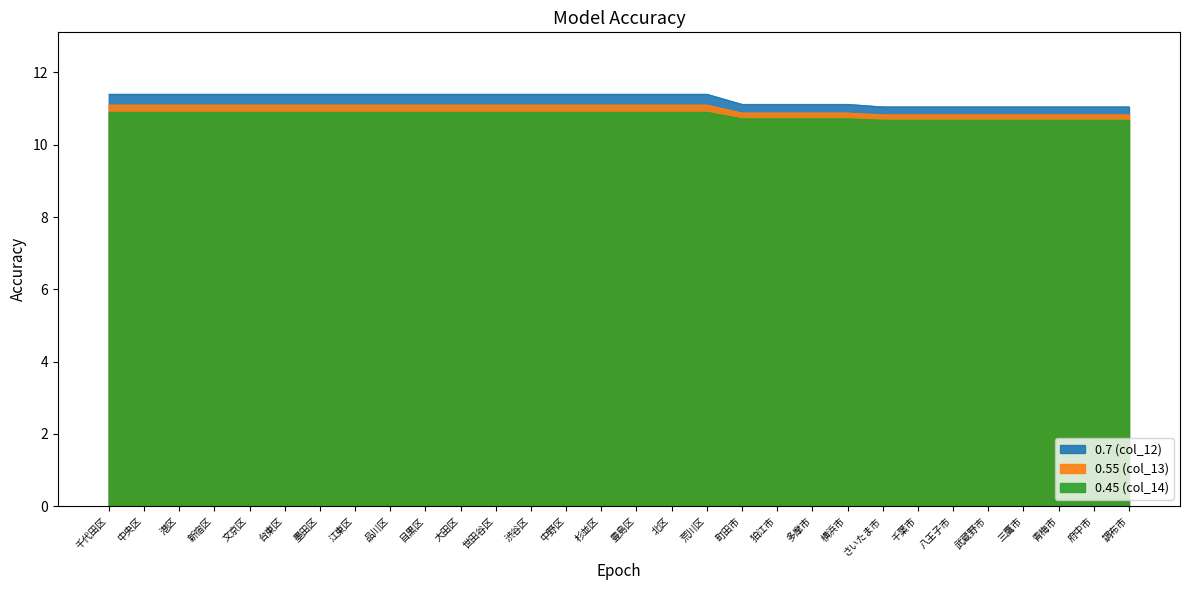

List the series in order of their peak value, lowest first.

0.45 (col_14), 0.55 (col_13), 0.7 (col_12)